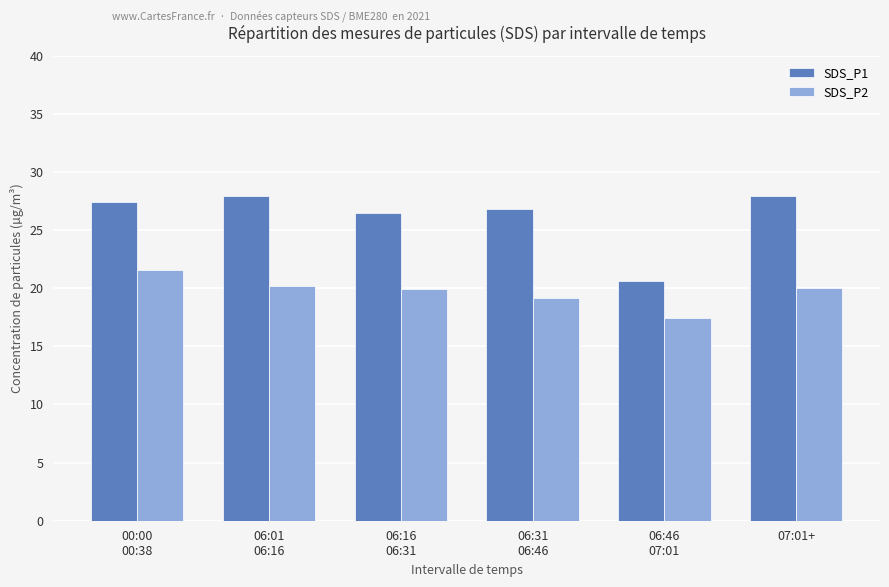

Count the number of categories in the chart.

6